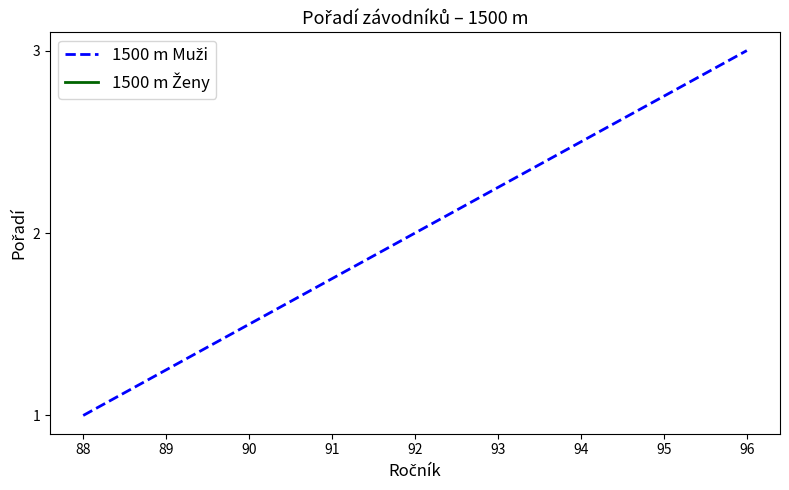

What is the difference between the maximum and second lowest values?

1